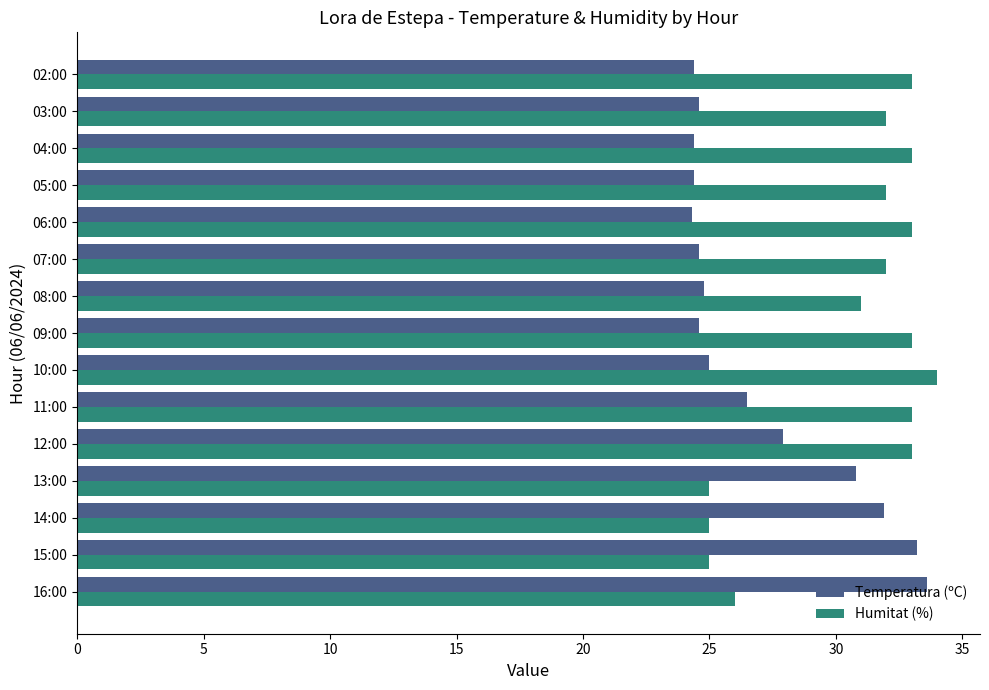

What is the spread (max minus min) of values at 11:00?

6.5